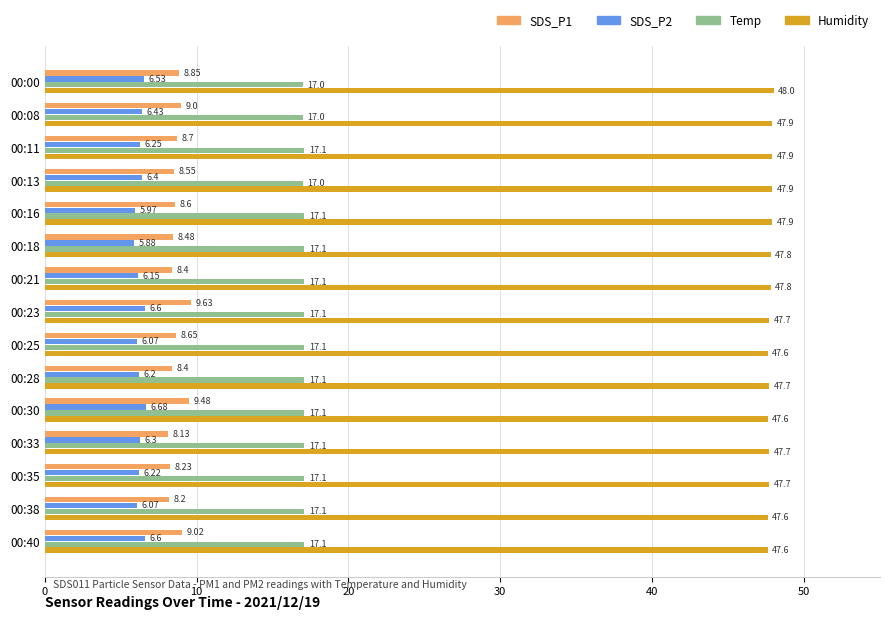

Which series has the widest spread of values?

SDS_P1